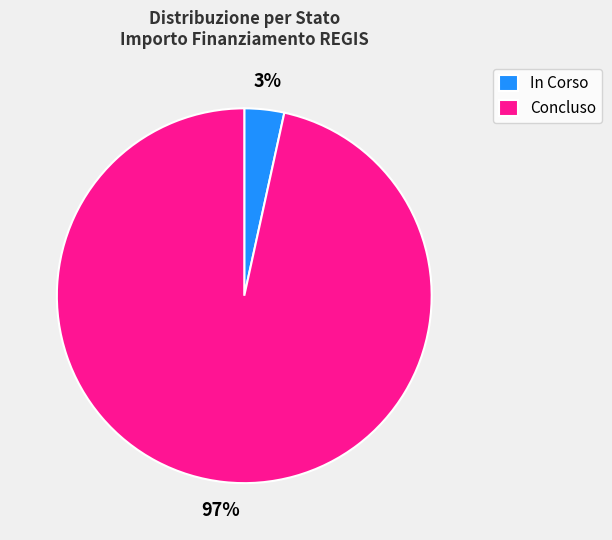

To the nearest percent, what is the combined percentage of In Corso and Concluso?

100%